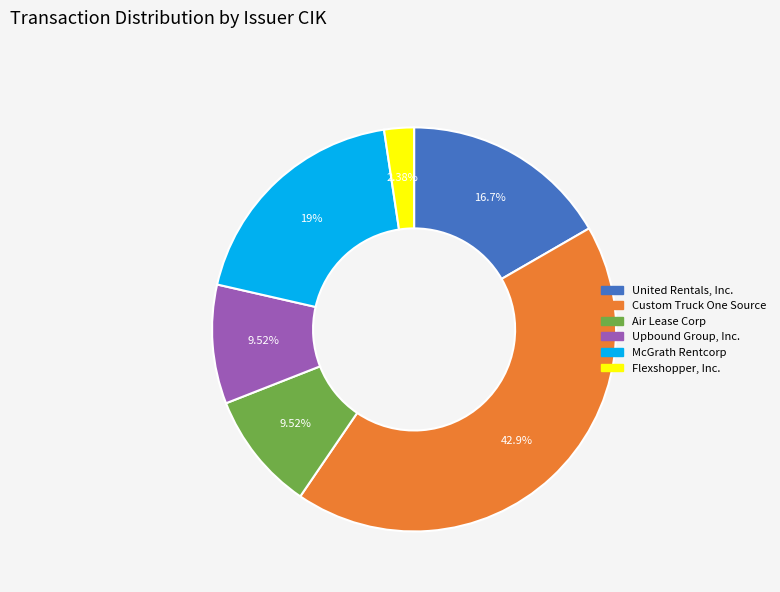

Is there a majority slice in this chart?

No